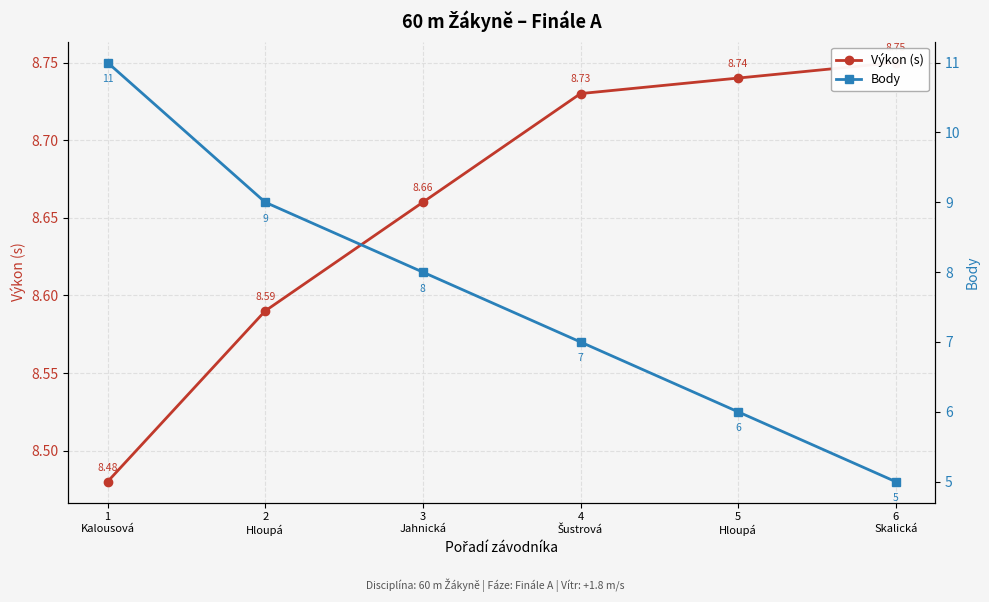

What is the sum of the Výkon (s) values at 3
Jahnická and 2
Hloupá?

17.2